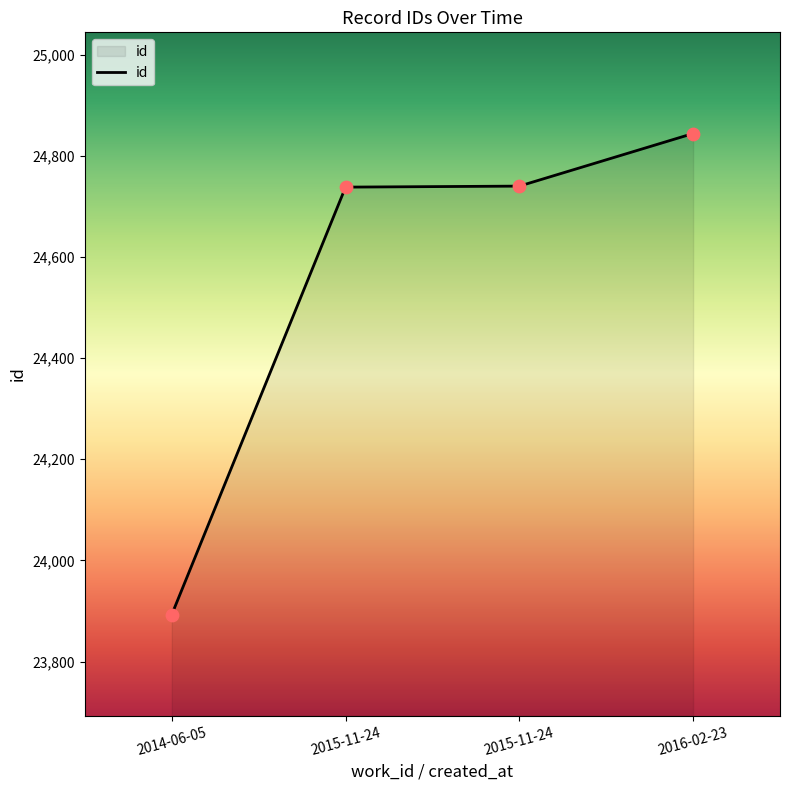

What is the change in value from 2015-11-24 to 2015-11-24?

+2